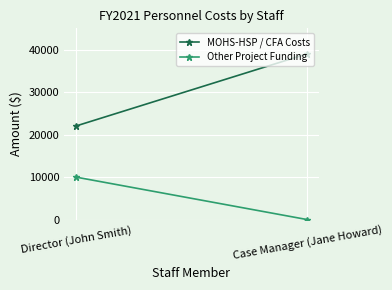

How many MOHS-HSP / CFA Costs values are between 22000 and 39000?

2